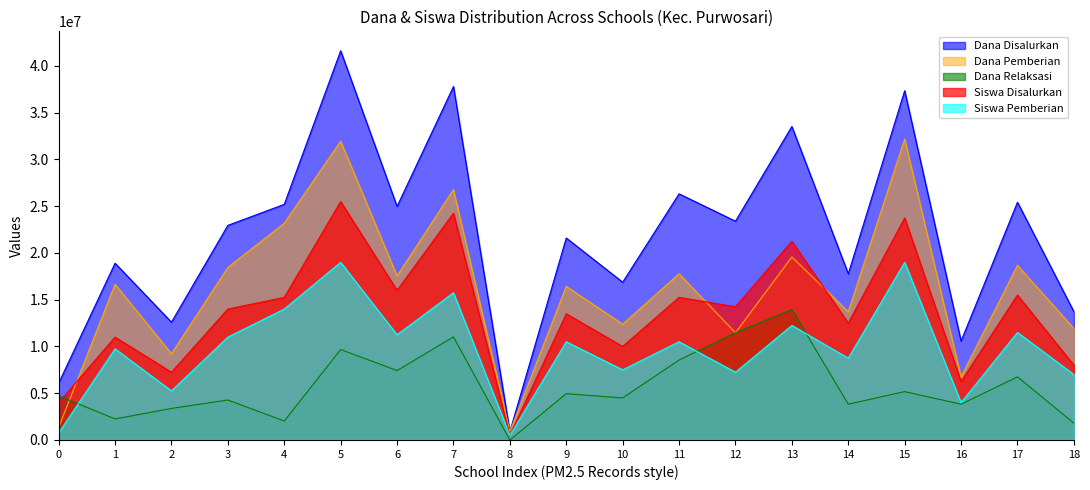

How many values in the Siswa Disalurkan series exceed 14000000?

9